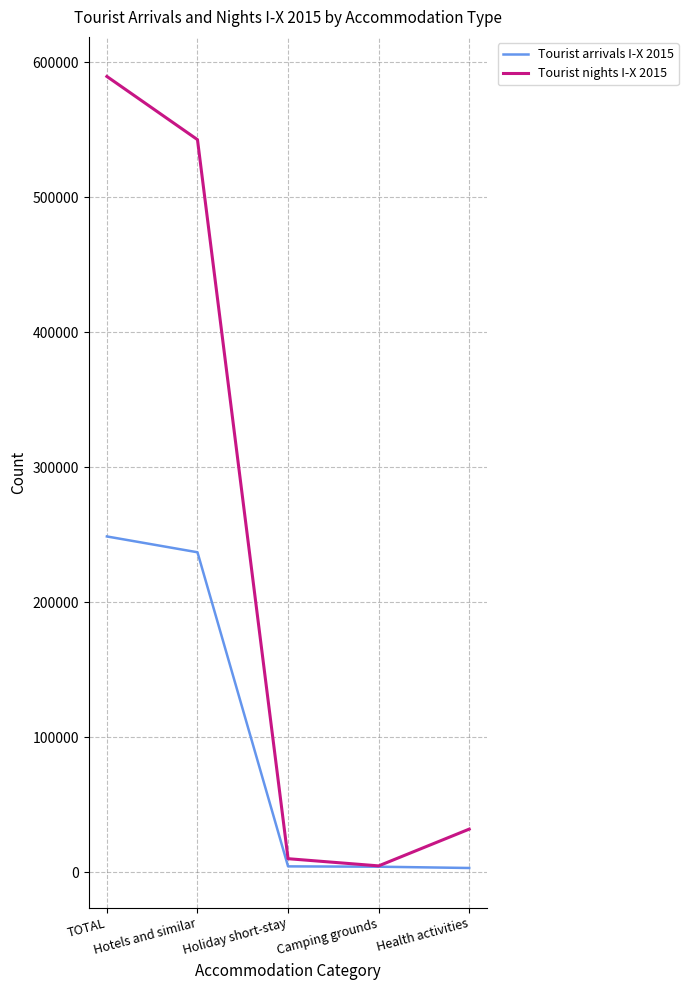

What is the difference between the highest and lowest values at Holiday short-stay?

5692